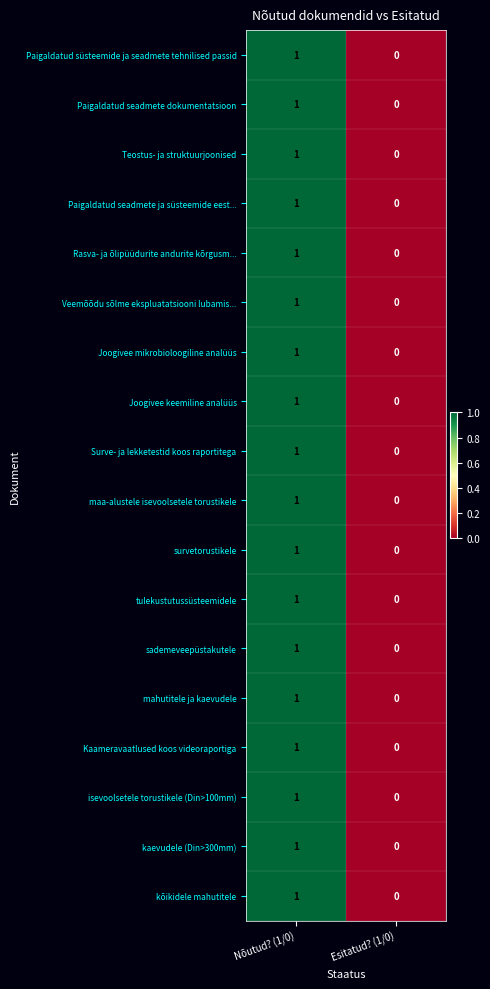

List the labels in order of survetorustikele value, smallest first.

Esitatud? (1/0), Nõutud? (1/0)